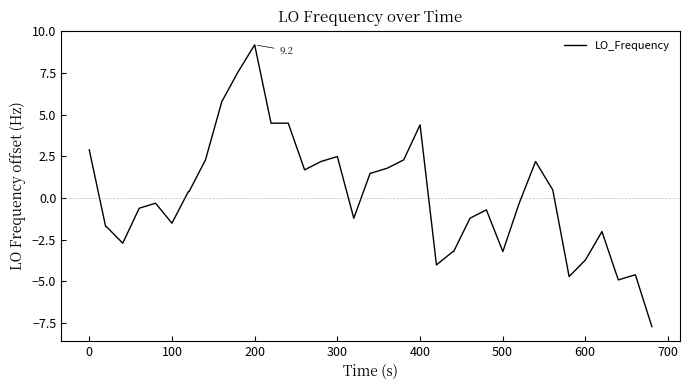

What is the smallest value displayed?

-7.7